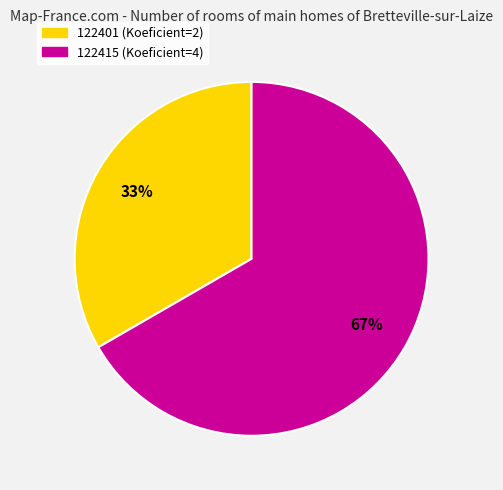

Does 122415 account for over 50% of the chart?

Yes